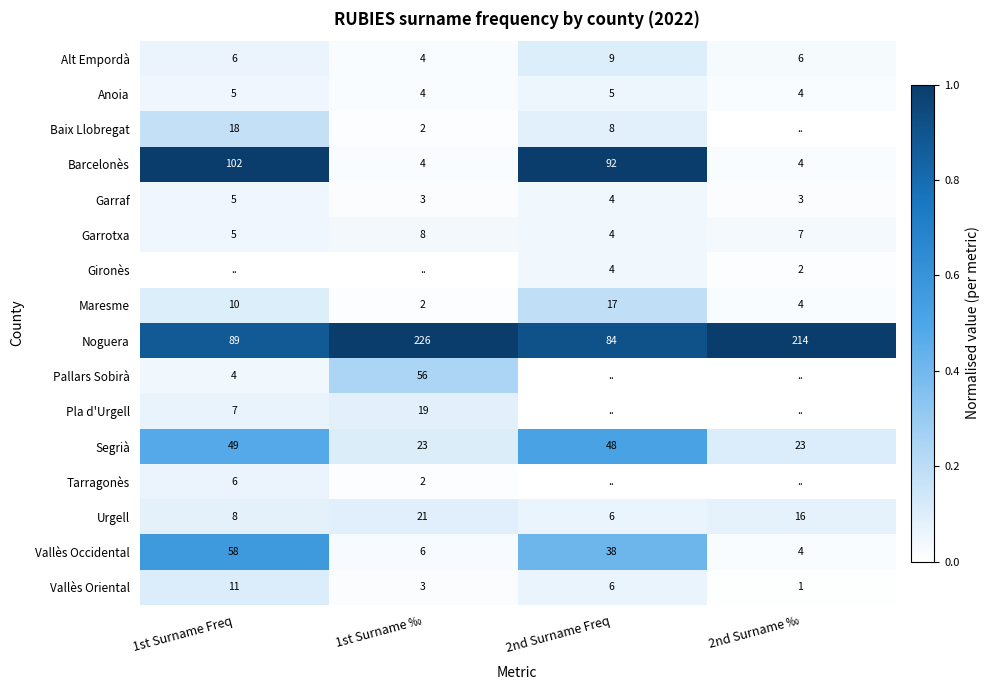

At how many categories does at least one series exceed 0?

4